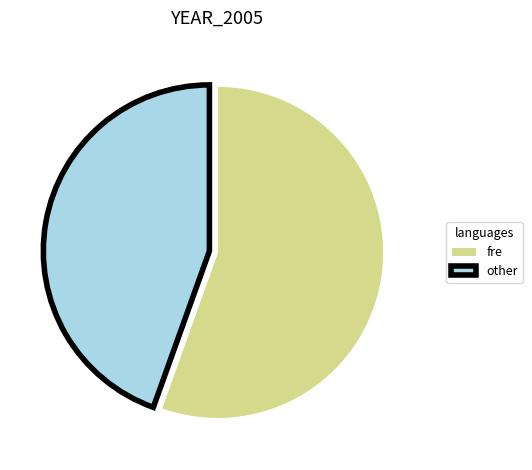

The fre slice represents 55% of the pie. True or false?

True